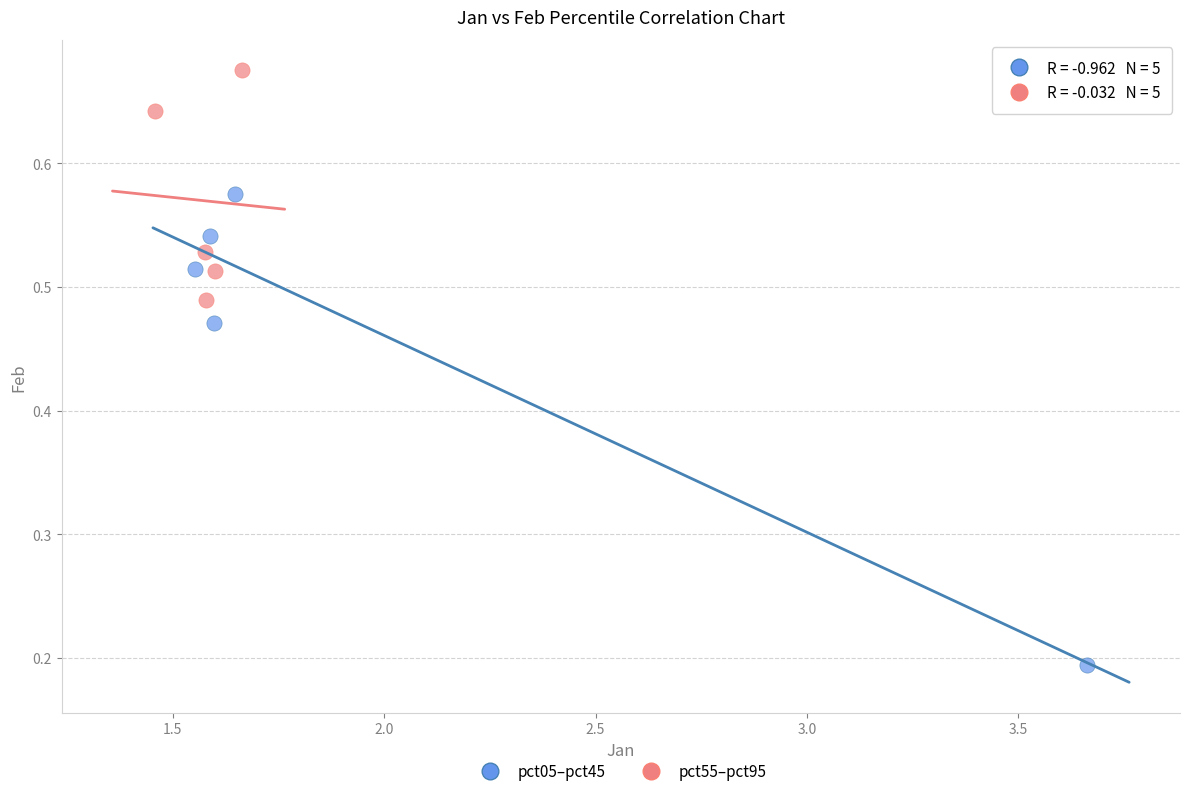

Which series reaches the minimum Y coordinate?

pct05–pct45